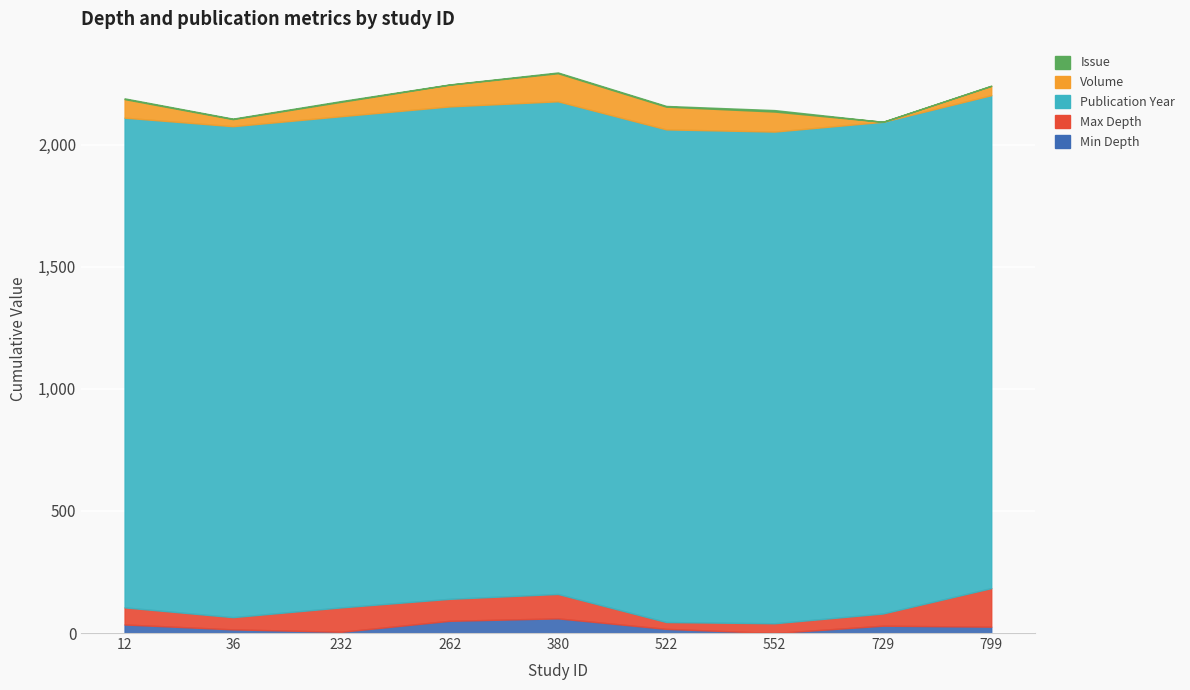

Rank the series by their maximum value, from highest to lowest.

publication_year, max_depth, volume, min_depth, issue